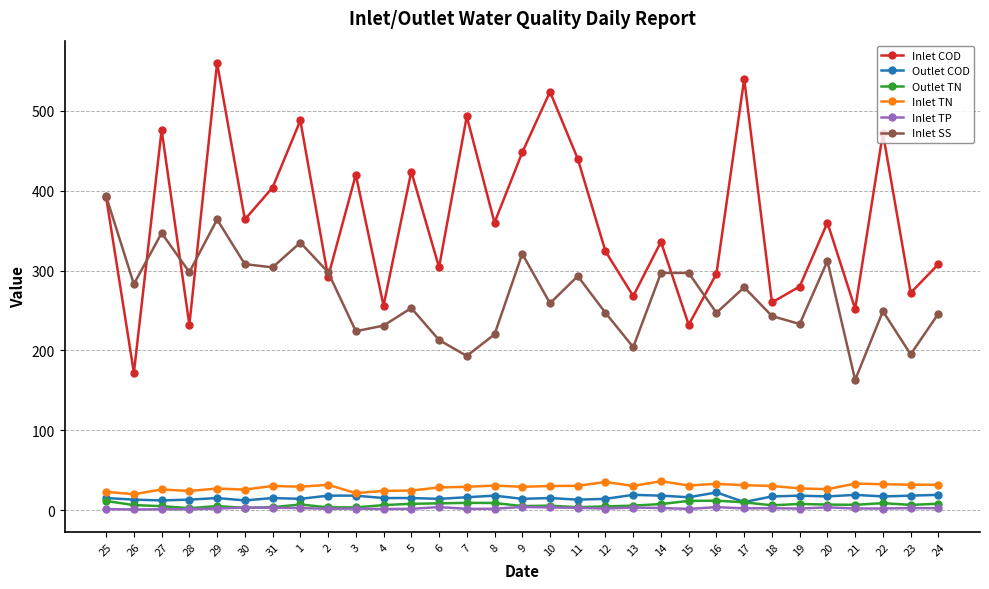

True or false: Inlet TN has more than 1 points higher than both neighbors.

True